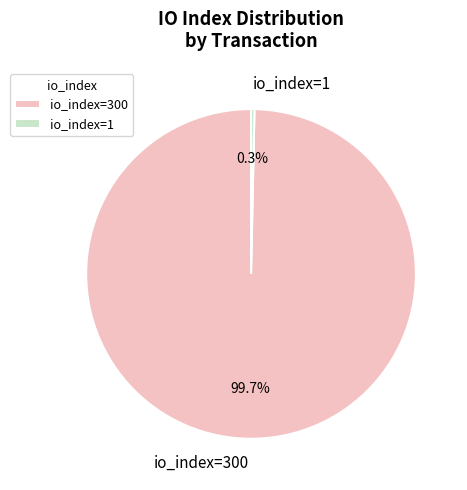

Which category has the smallest portion of the pie?

io_index=1